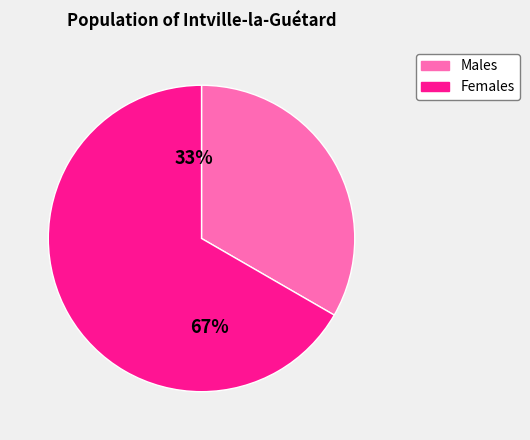

Count the number of slices in the pie.

2